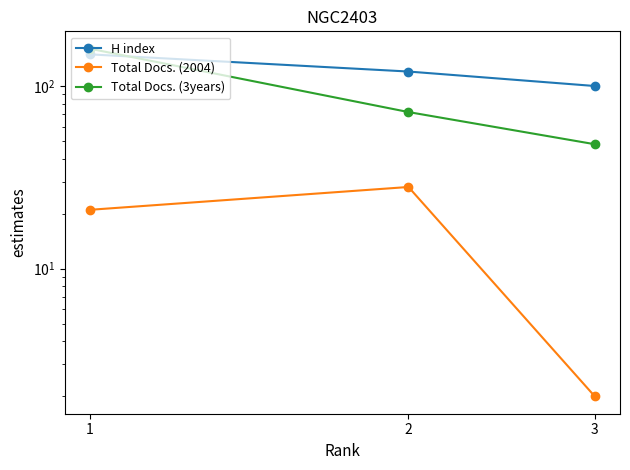

What is the total value across all series at 3?

150